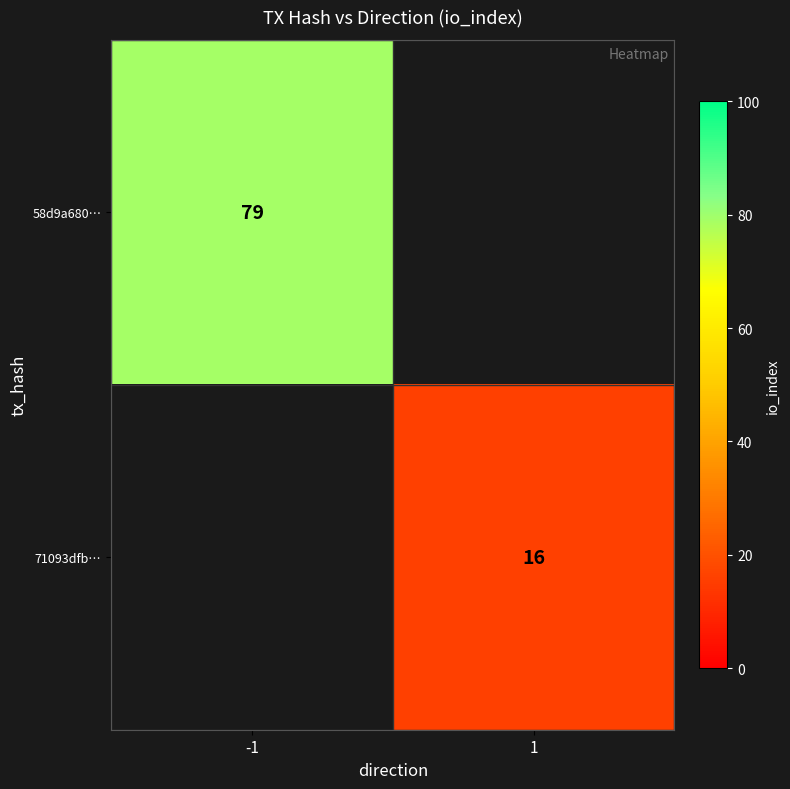

The 71093dfb… series shows 16 at 1. True or false?

True